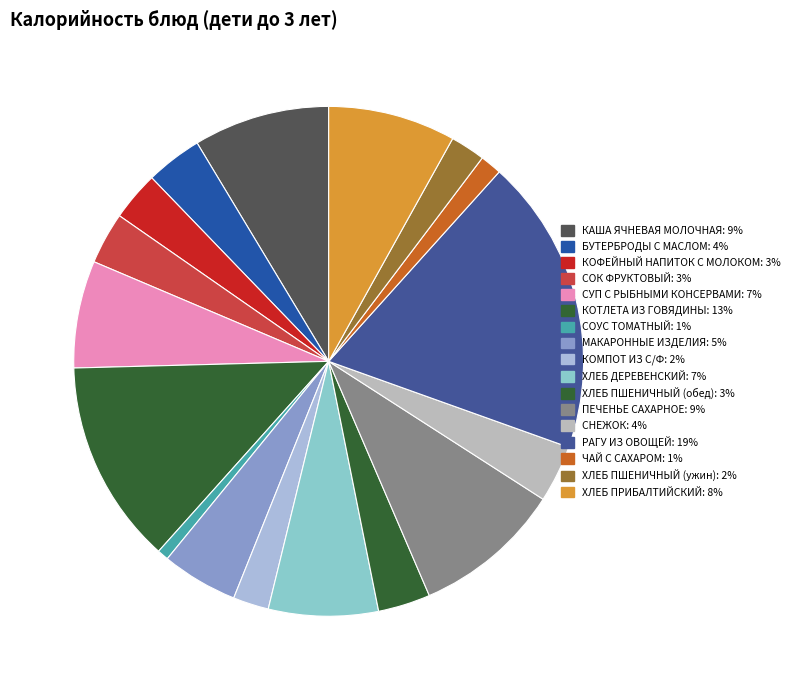

Which category has the biggest portion of the pie?

РАГУ ИЗ ОВОЩЕЙ